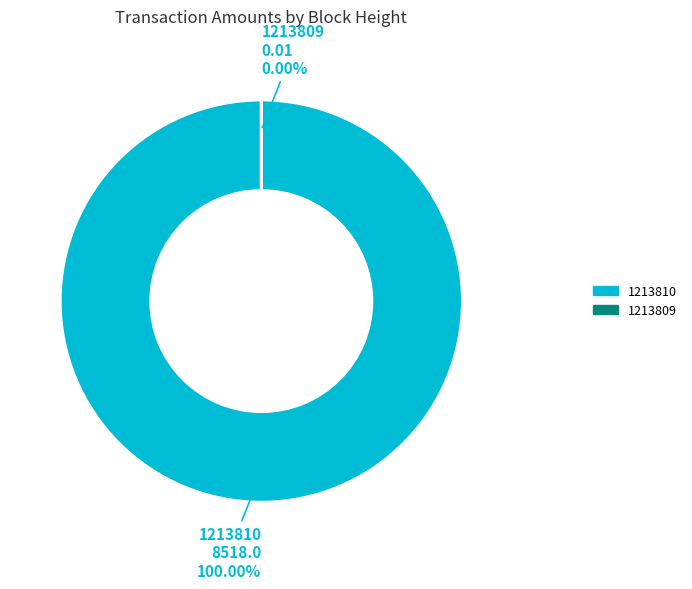

Does 1213809 account for over 50% of the chart?

No